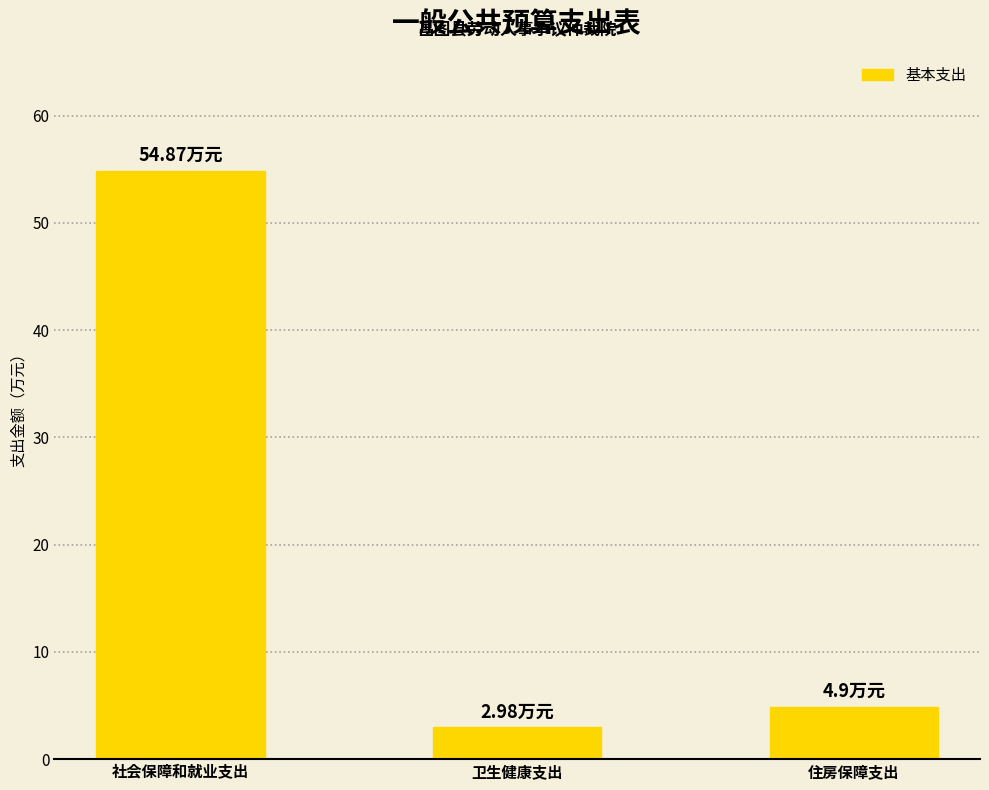

The chart shows a value of 32.0 at 社会保障和就业支出. True or false?

False